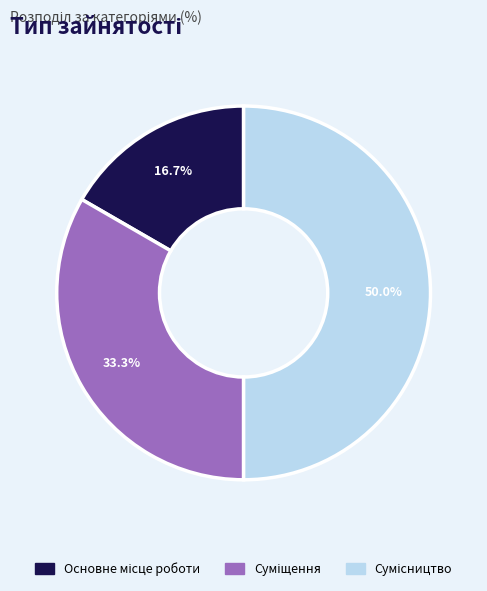

How many slices are in this pie chart?

3